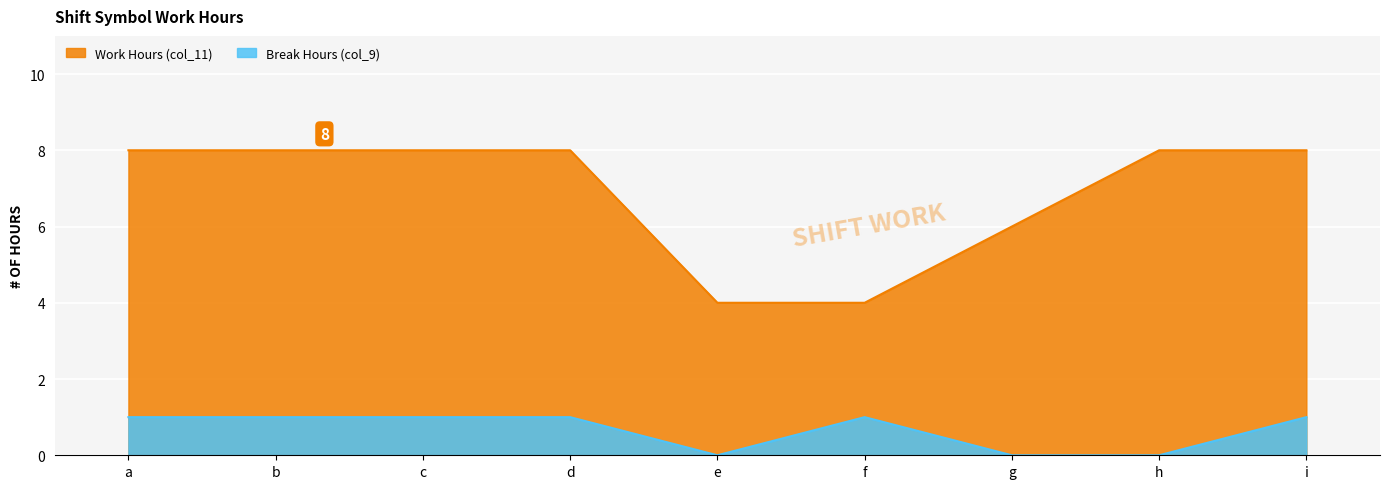

Is the value of Work Hours (col_11) at f greater than the value of Break Hours (col_9) at g?

Yes